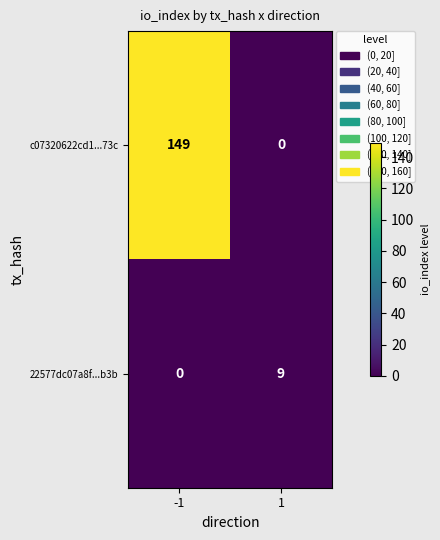

Reading right to left, list all the values displayed in this chart.

c07320622cd1...73c: 1=0	-1=149
22577dc07a8f...b3b: 1=9	-1=0